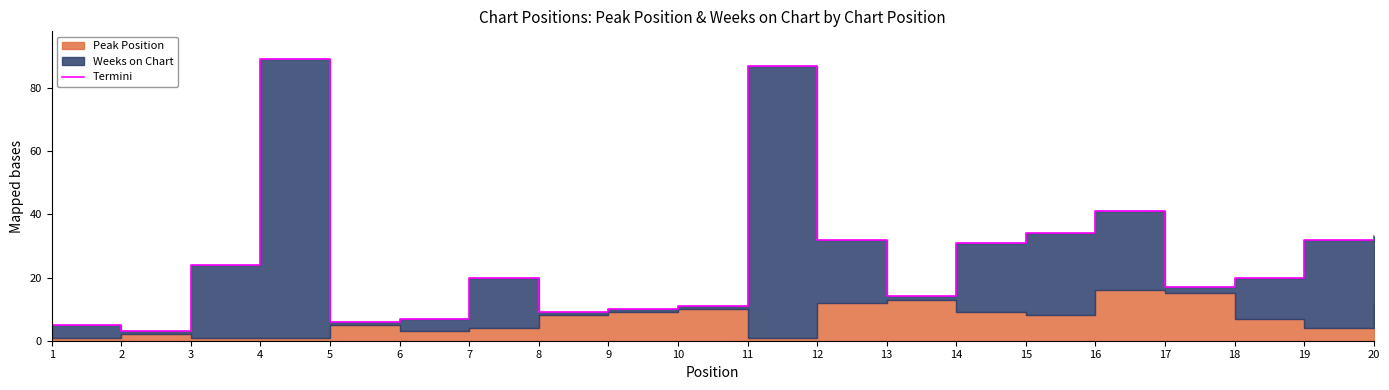

List the labels in order of value, largest first.

4, 11, 16, 15, 20, 12, 19, 14, 3, 7, 18, 17, 13, 10, 9, 8, 6, 5, 1, 2